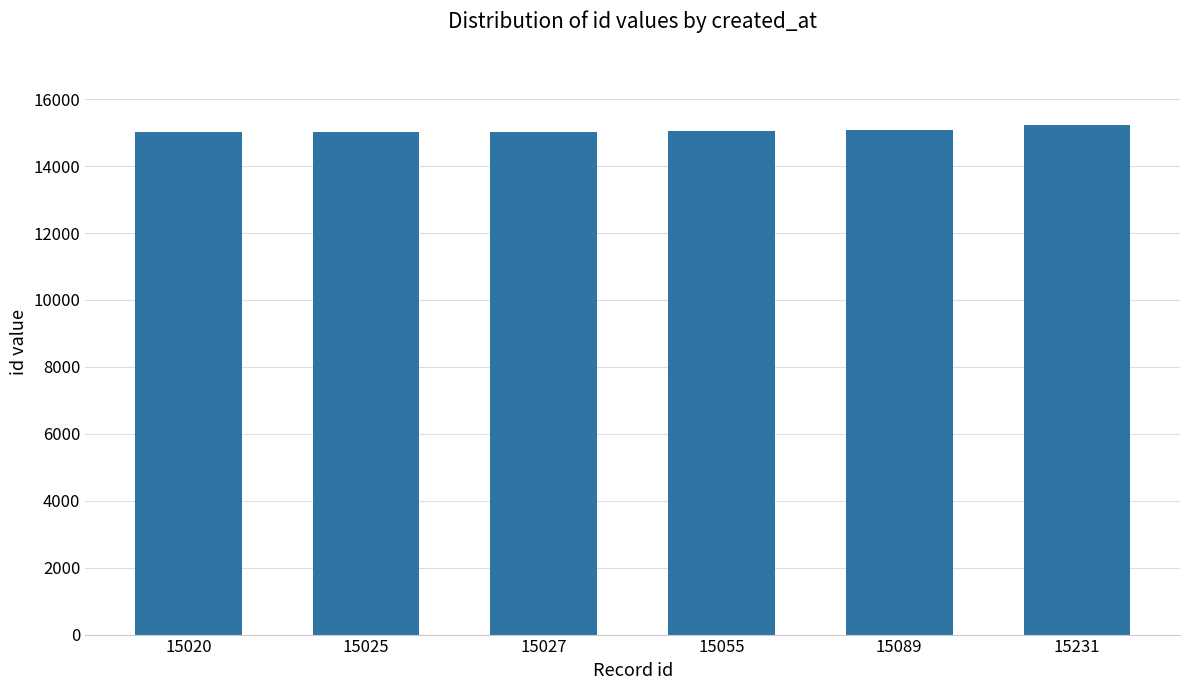

What is the sum of all values?

90447